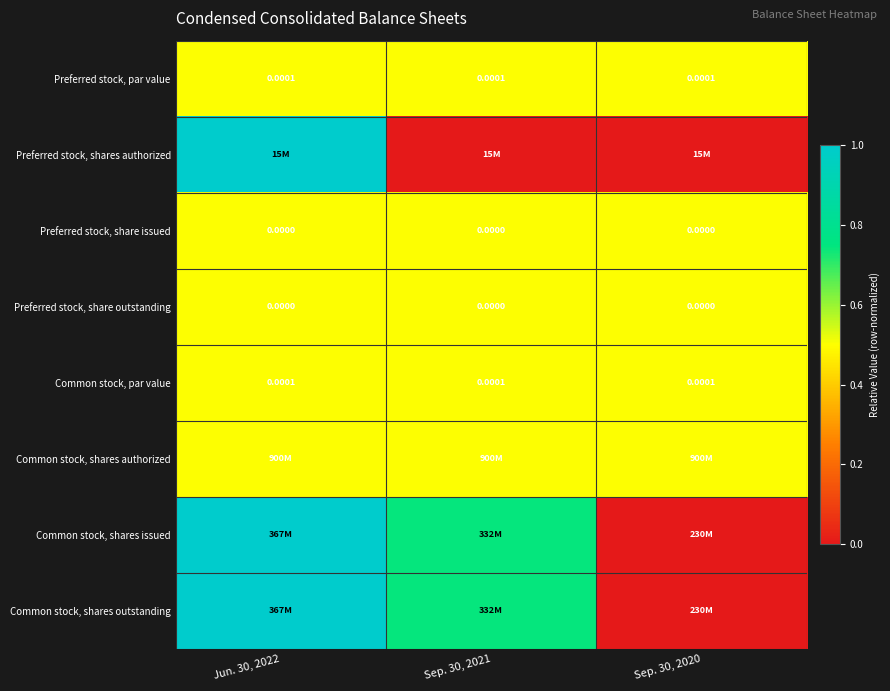

At which category is the sum across all series the highest?

Jun. 30, 2022